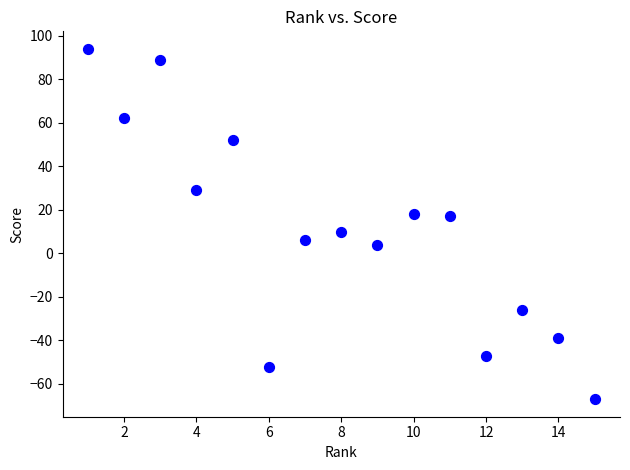

What is the range of Y values (max minus min)?

161